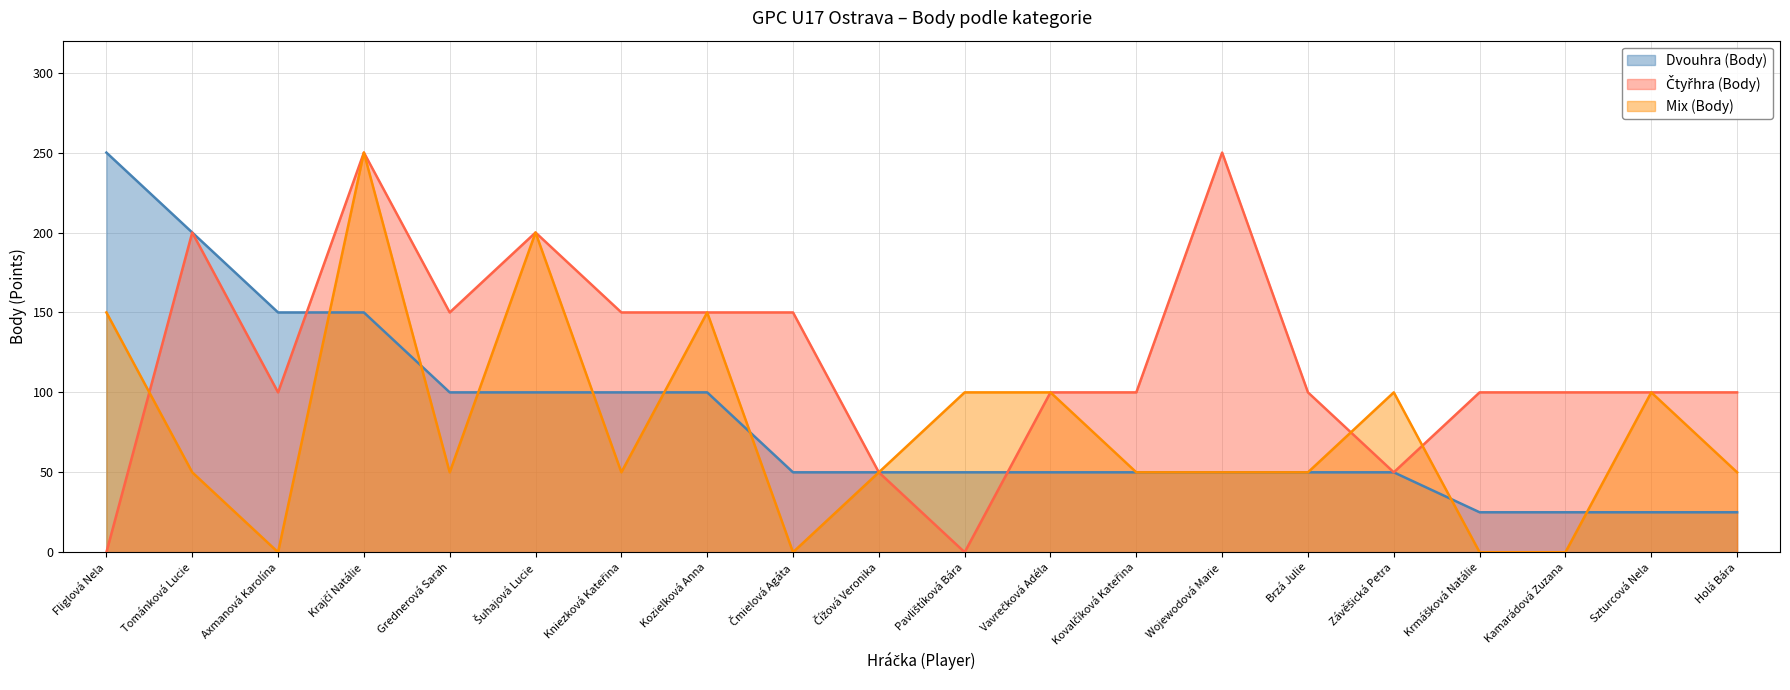

What is the difference between the highest and lowest values at Pavlištíková Bára?

100